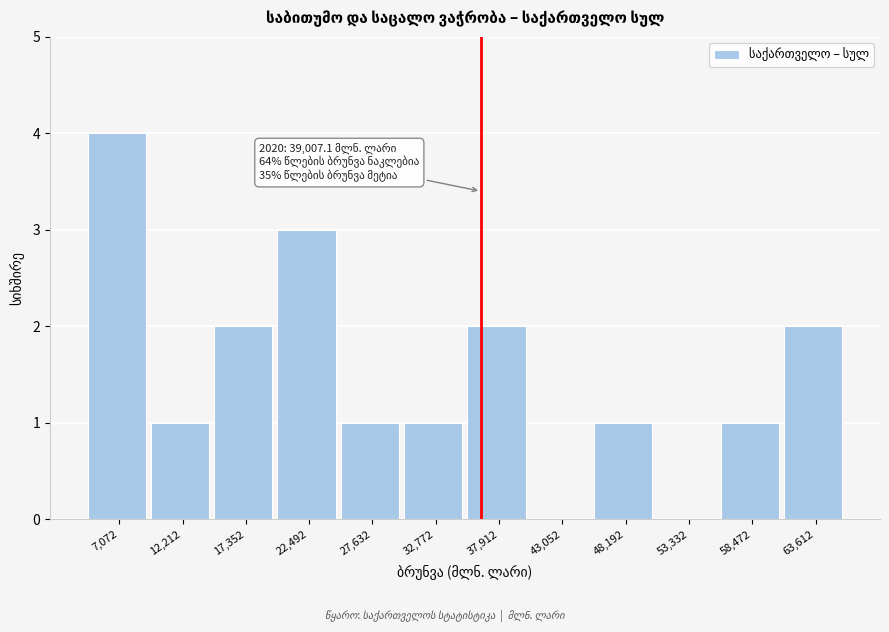

Reading left to right, list all the values displayed in this chart.

7,072=4	12,212=1	17,352=2	22,492=3	27,632=1	32,772=1	37,912=2	43,052=0	48,192=1	53,332=0	58,472=1	63,612=2